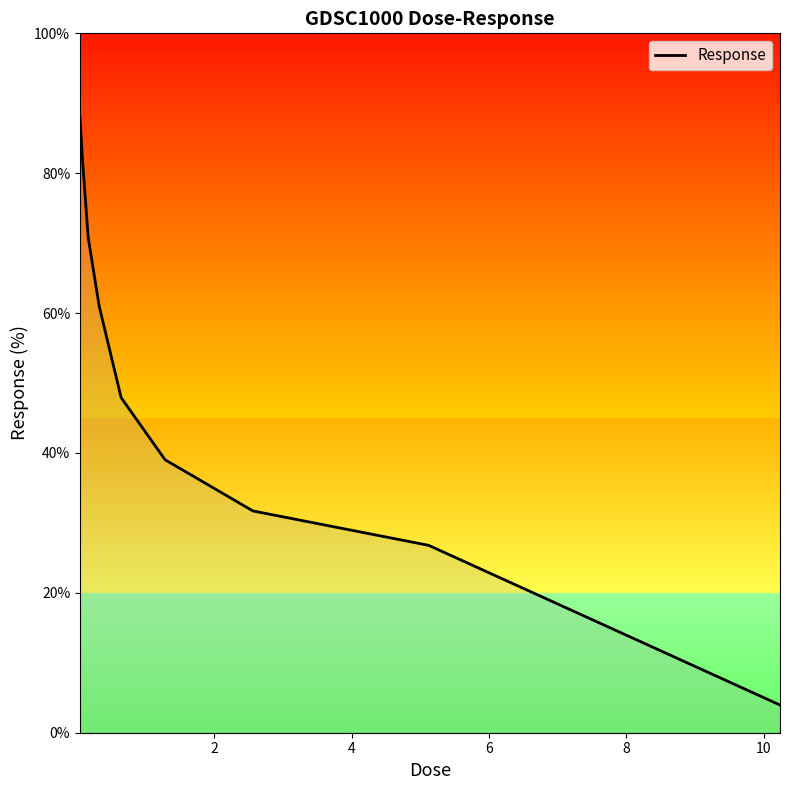

What is the difference between the maximum and minimum values?

84.0